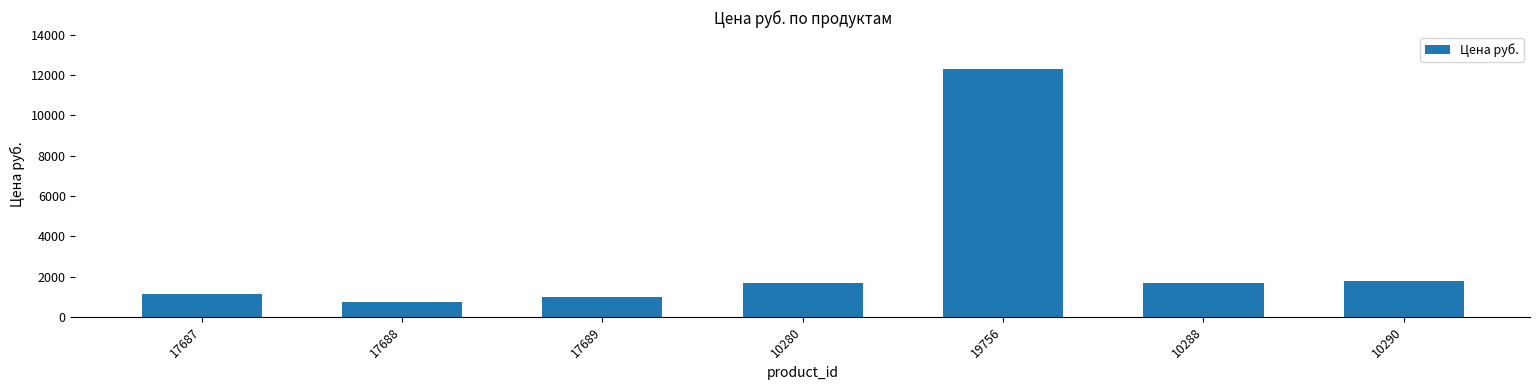

The value at 19756 is 17019.1. True or false?

False